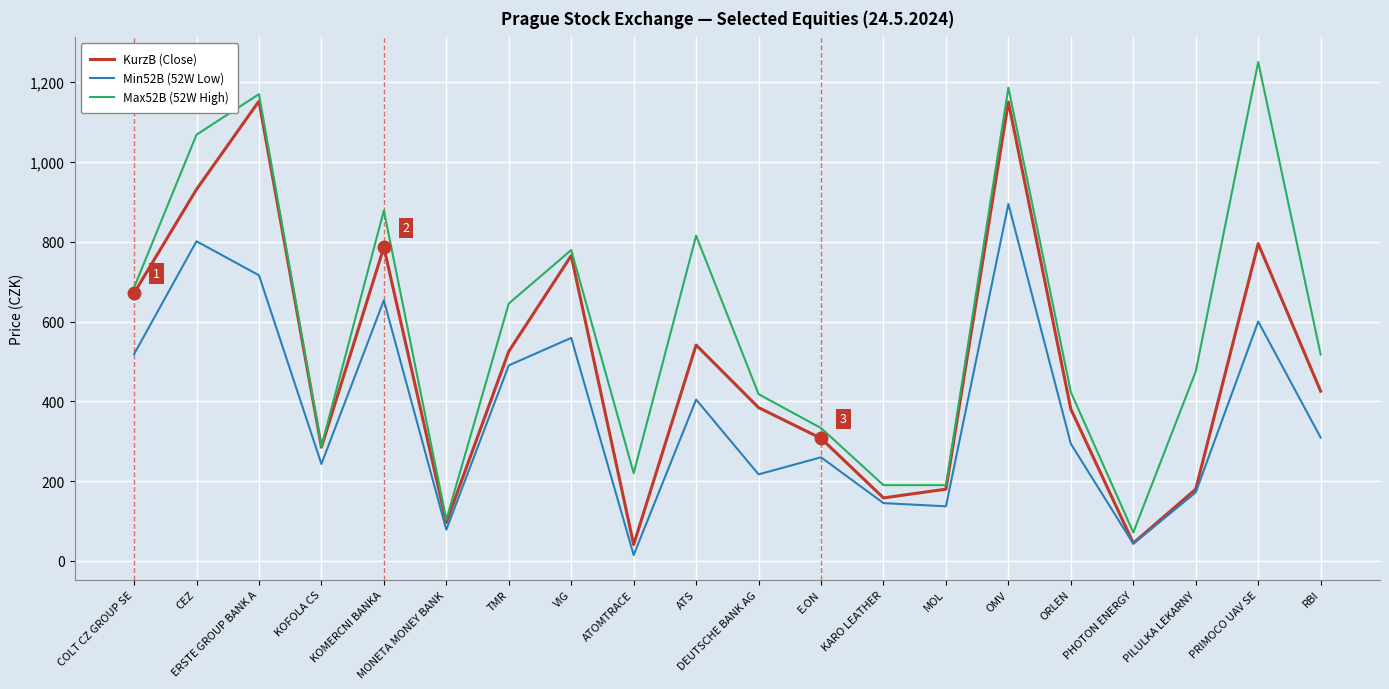

What is the spread (max minus min) of values at ATOMTRACE?

205.0